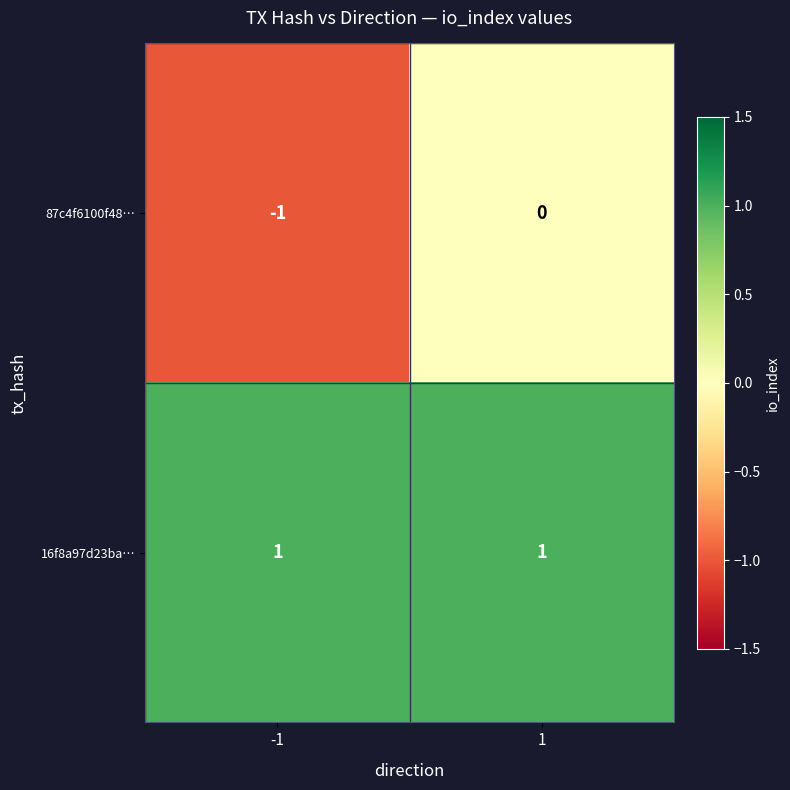

Is it true that 16f8a97d23ba… equals 0 at -1?

False